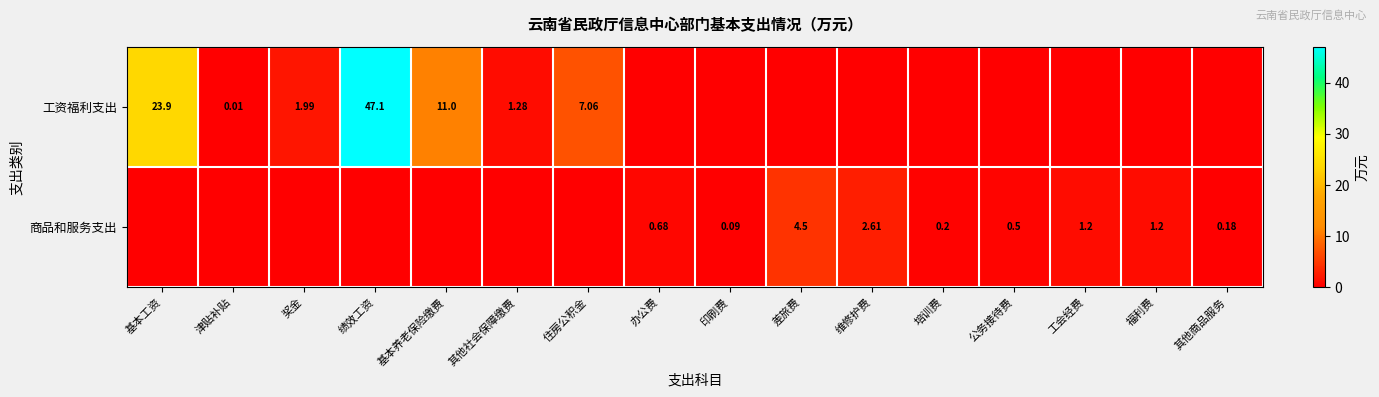

At which category does the chart reach its peak across all series?

绩效工资